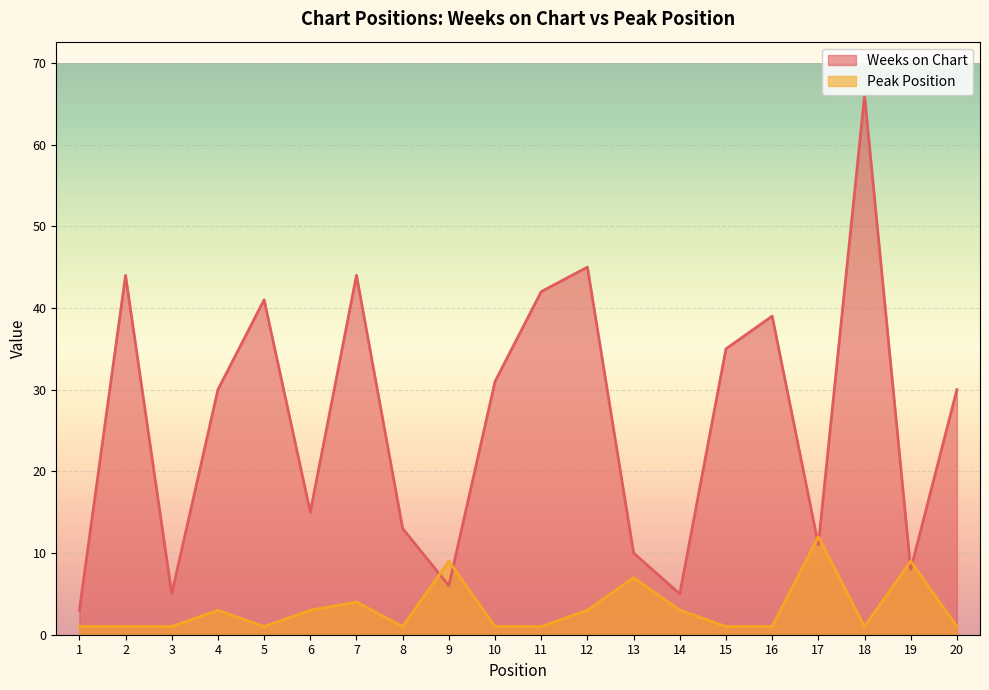

In Weeks on Chart, how many points are higher than both neighbors (excluding endpoints)?

6